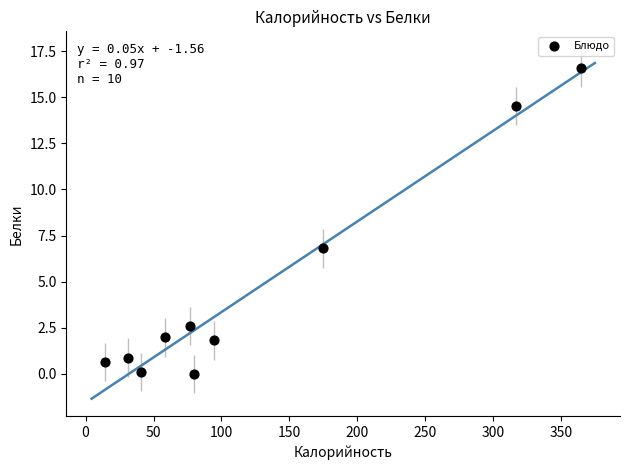

What Y value in the scatter plot is closest to 8?

6.8